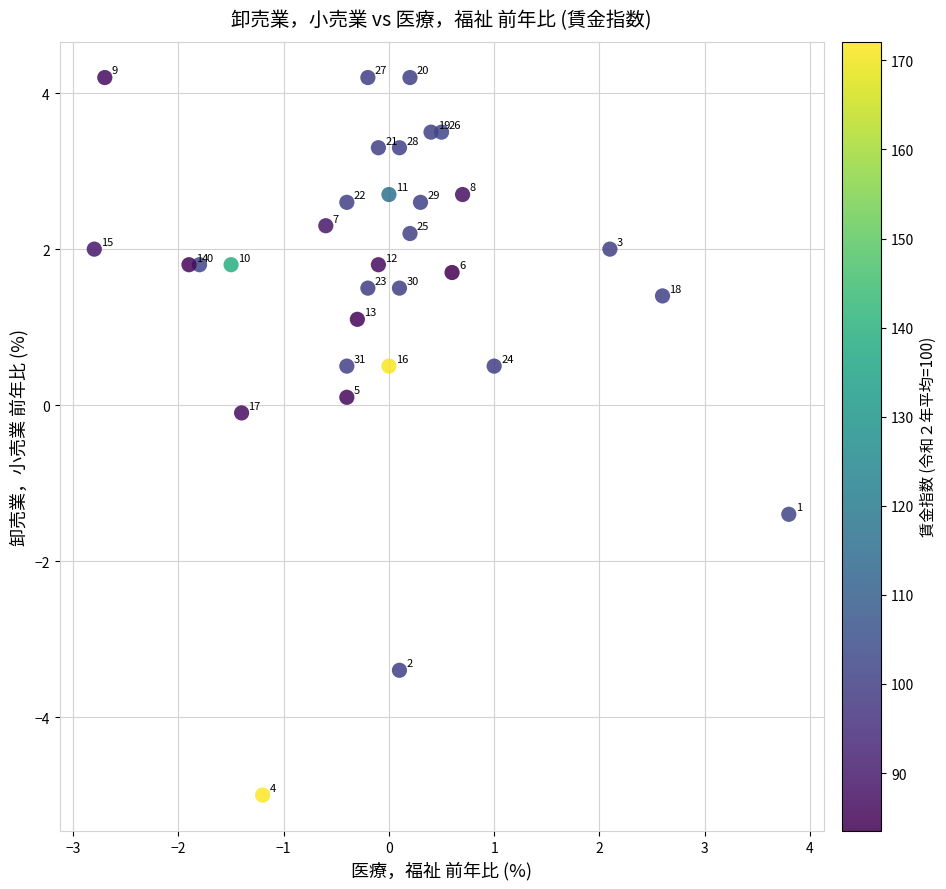

What is the range of Y values (max minus min)?

9.2